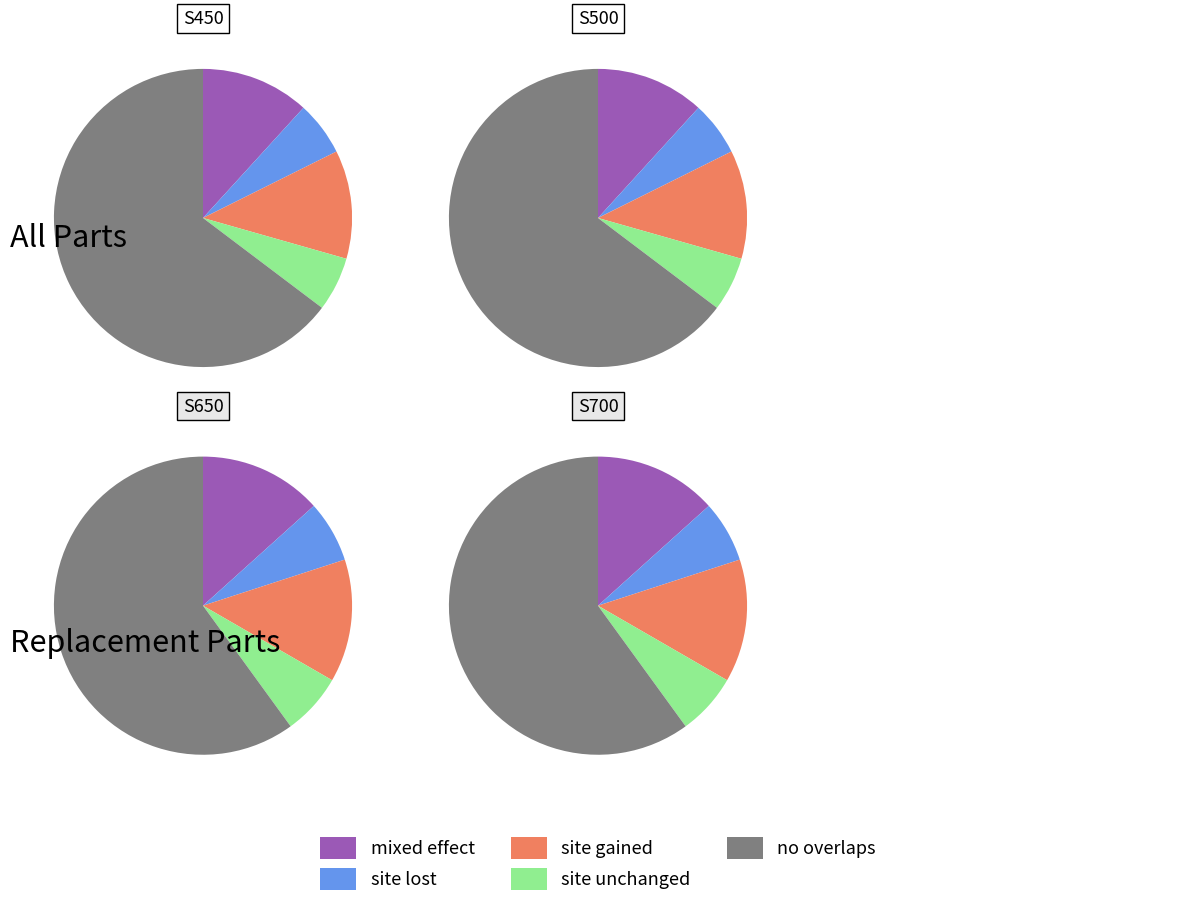

Is it true that 6 Way 1.5 Valve with Piping Kit is 1% of the pie?

False